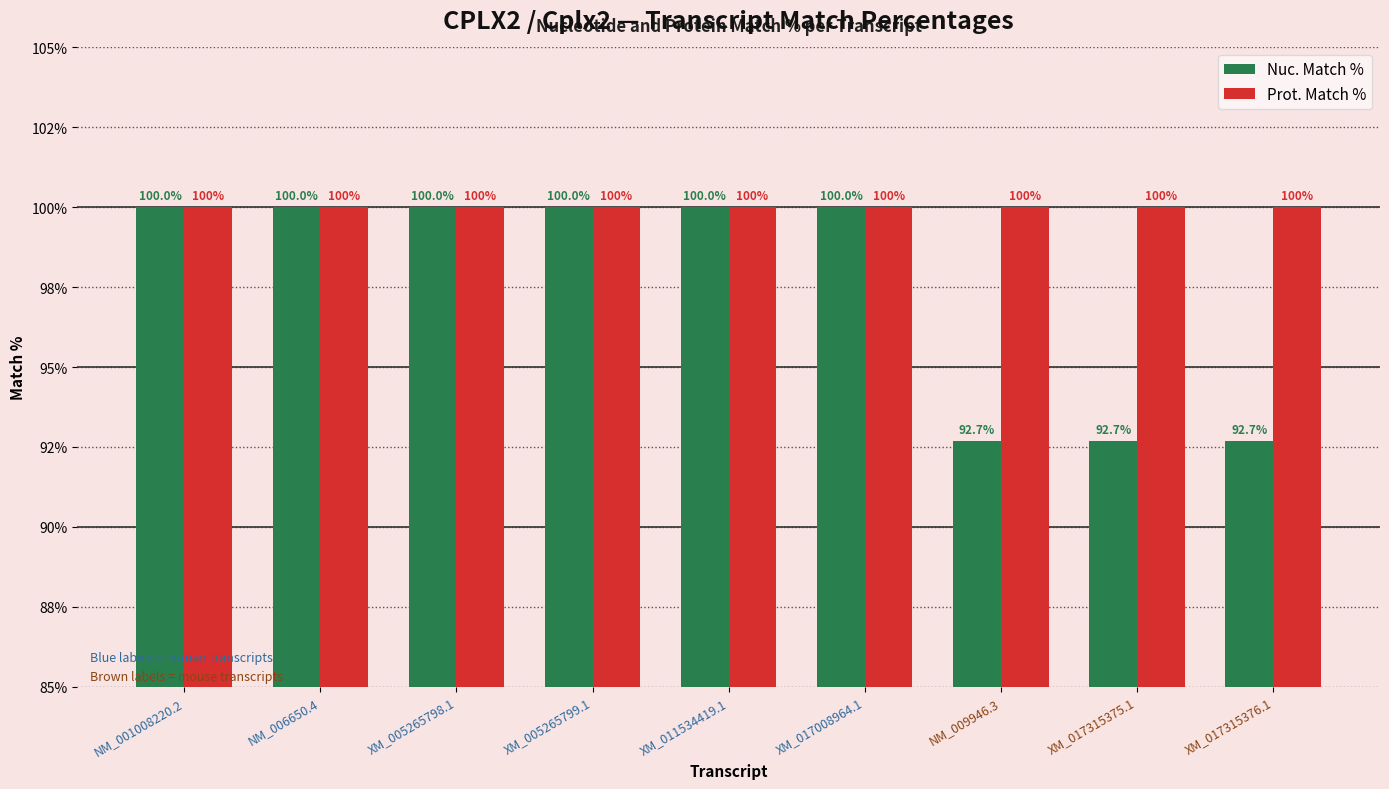

Reading left to right, extract all data points from this chart.

Nuc. Match %: 100.0	100.0	100.0	100.0	100.0	100.0	92.7	92.7	92.7
Prot. Match %: 100.0	100.0	100.0	100.0	100.0	100.0	100.0	100.0	100.0